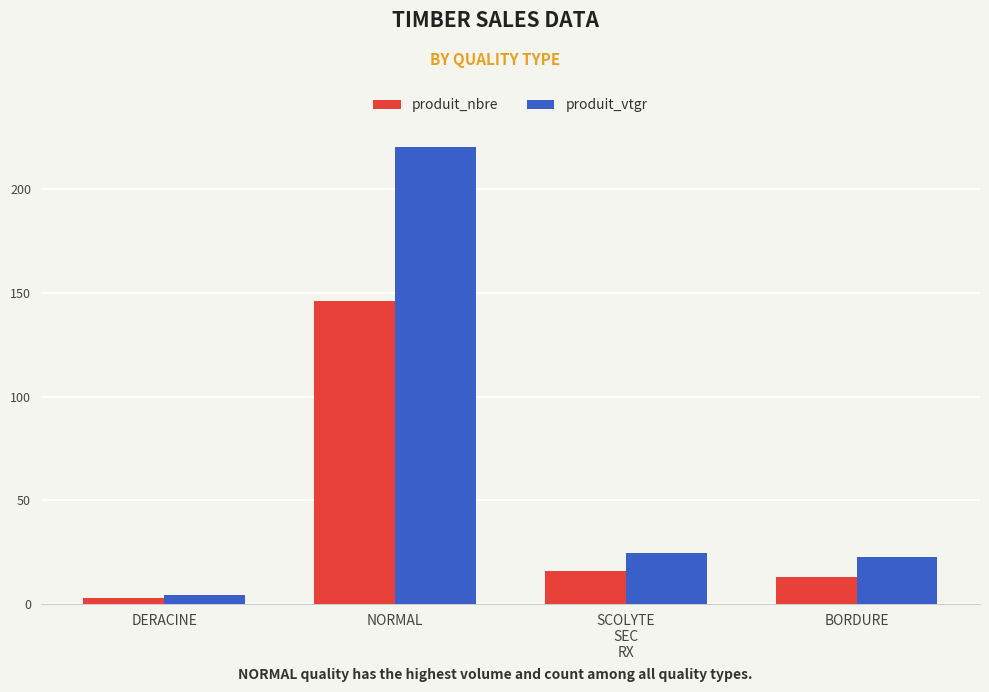

How many data points in produit_vtgr are above 24?

2